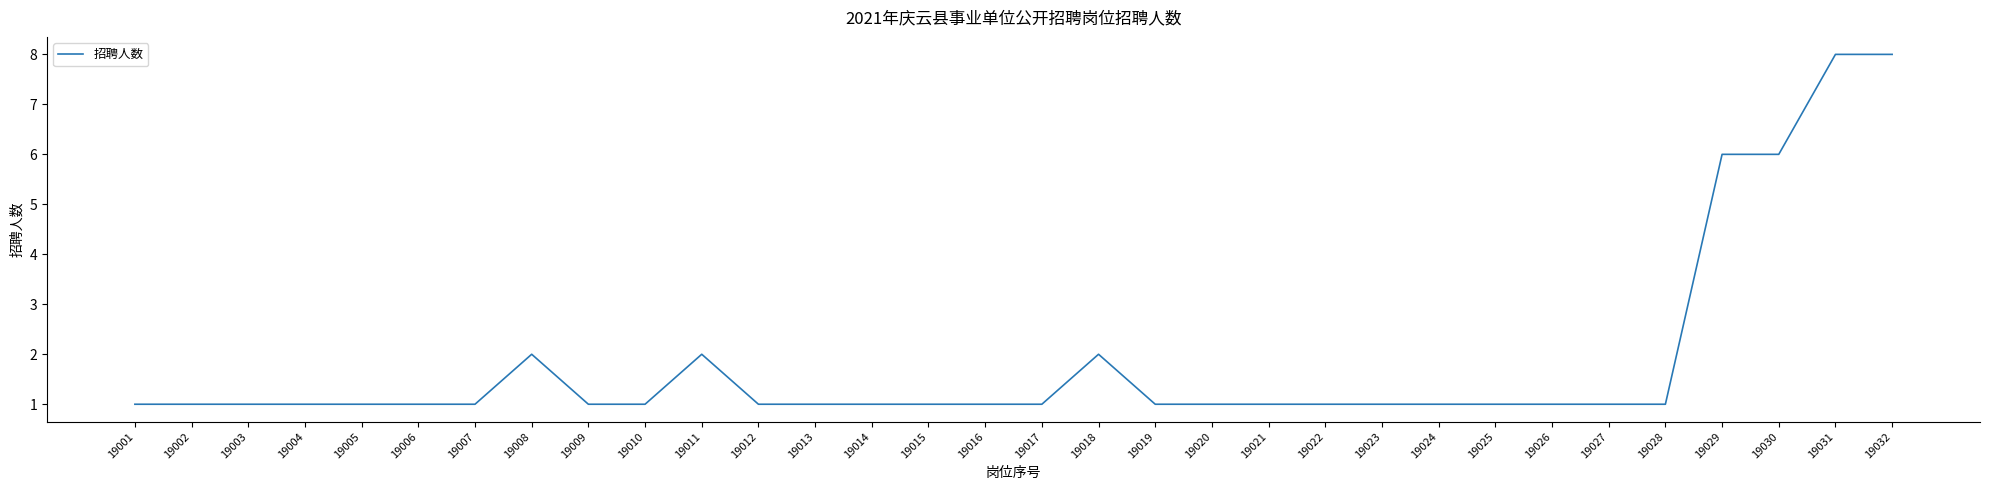

What is the maximum value shown in the chart?

8